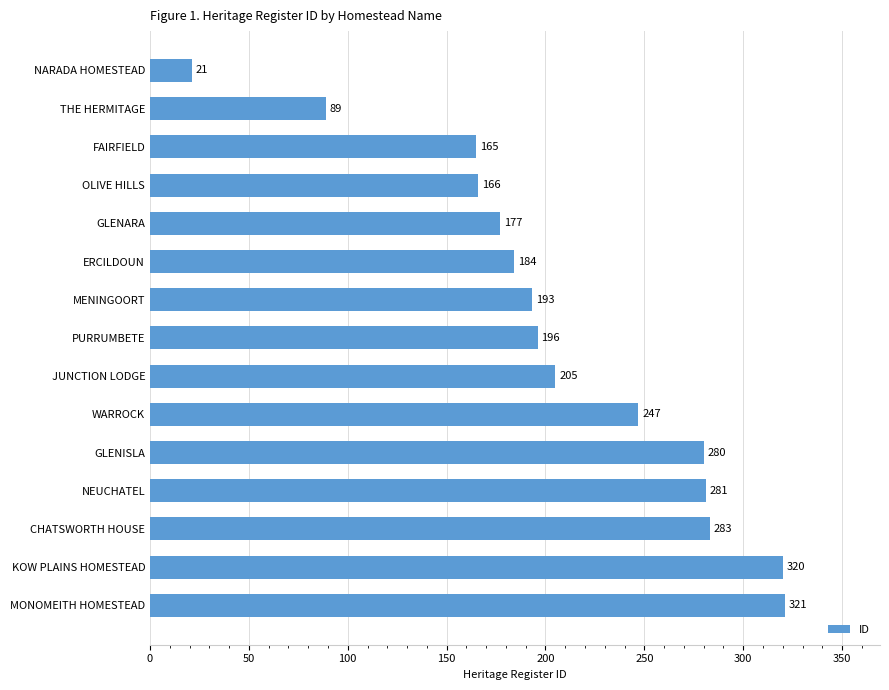

Where is the data nearest to the value 171?

OLIVE HILLS